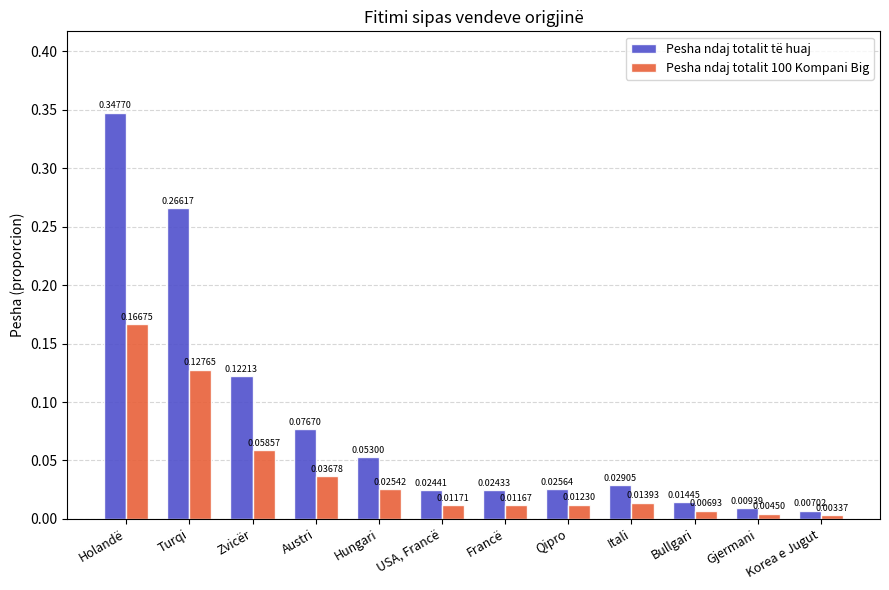

At which category is the sum across all series the highest?

Holandë